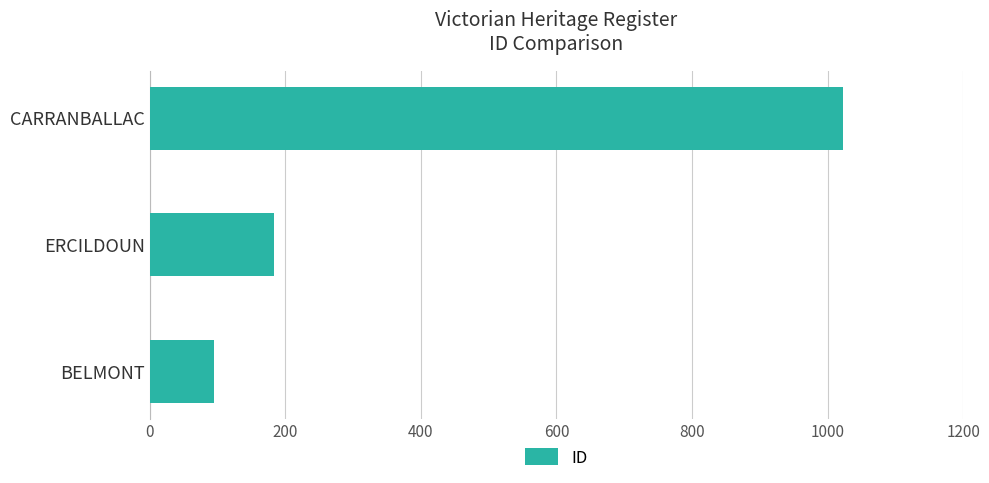

The chart shows a value of 97 at ERCILDOUN. True or false?

False